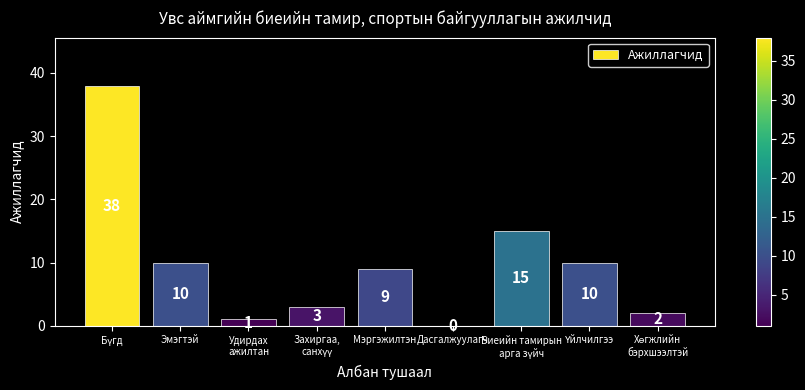

What is the greatest value displayed?

38